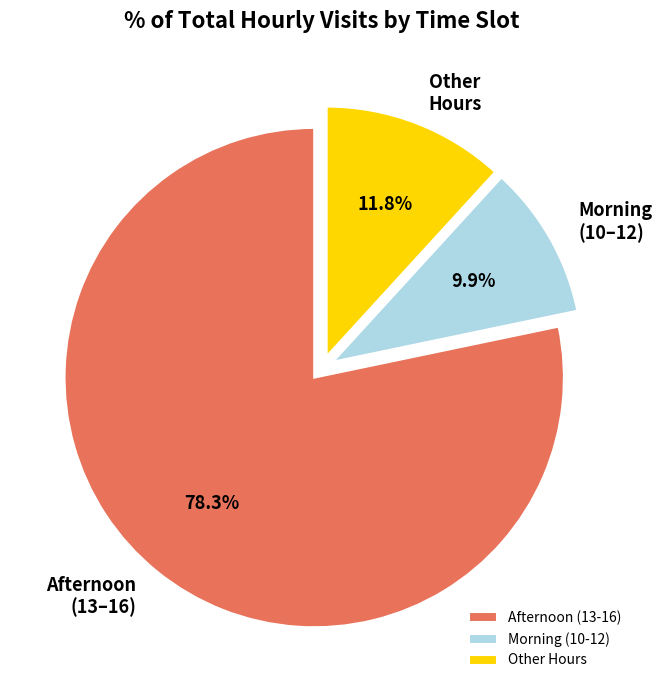

What is the ratio of the value at Other Hours to the value at Morning (10-12)?

1.2